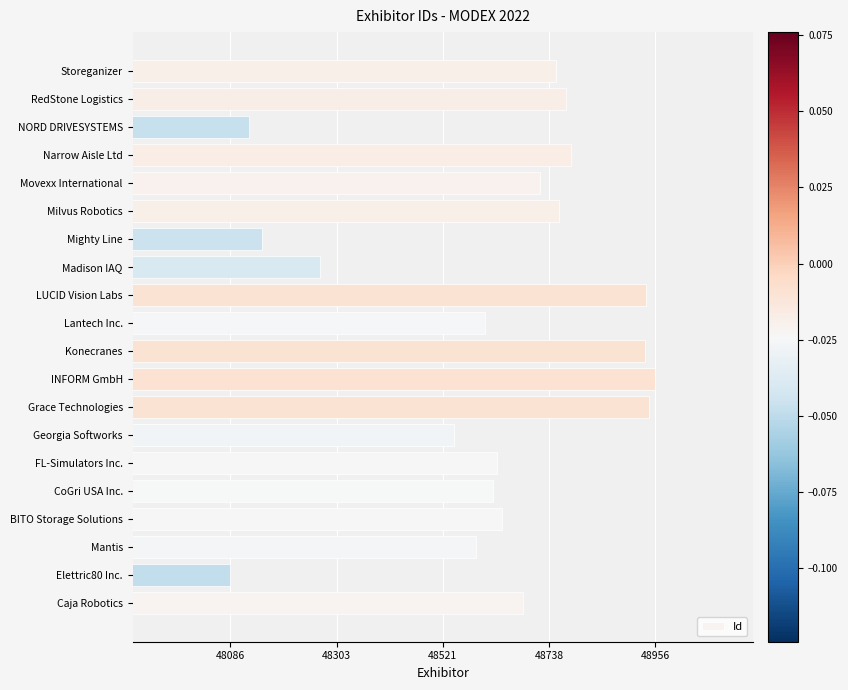

Approximately how many times larger is the value at Milvus Robotics compared to FL-Simulators Inc.?

1.0